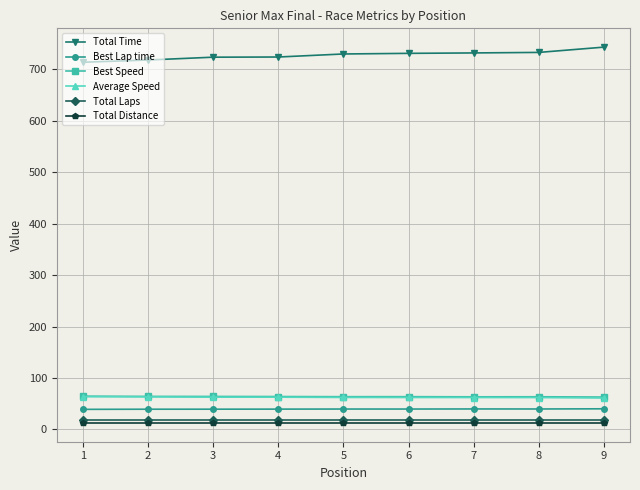

True or false: Average Speed and Total Laps cross at least once.

False